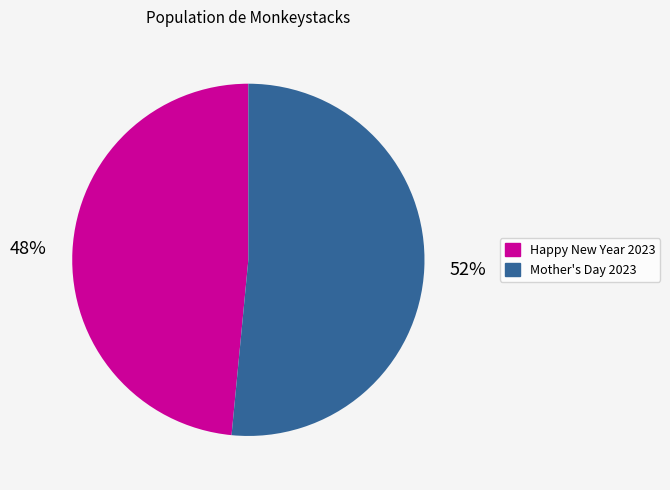

Is the sum of Mother's Day 2023 and Happy New Year 2023 greater than half?

Yes